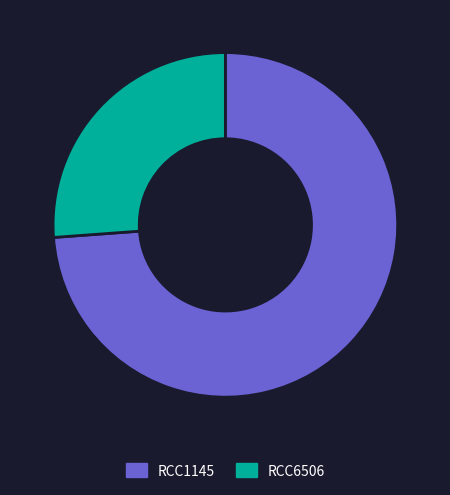

Approximately how many times larger is the value at RCC1145 compared to RCC6506?

2.8